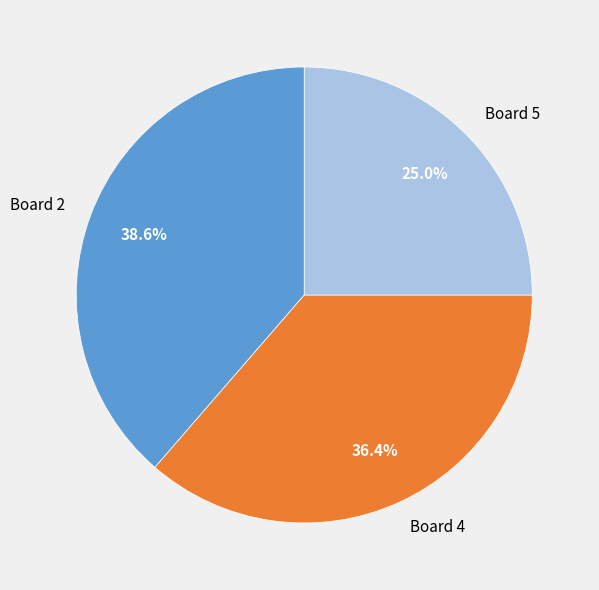

Does any single category account for the majority?

No